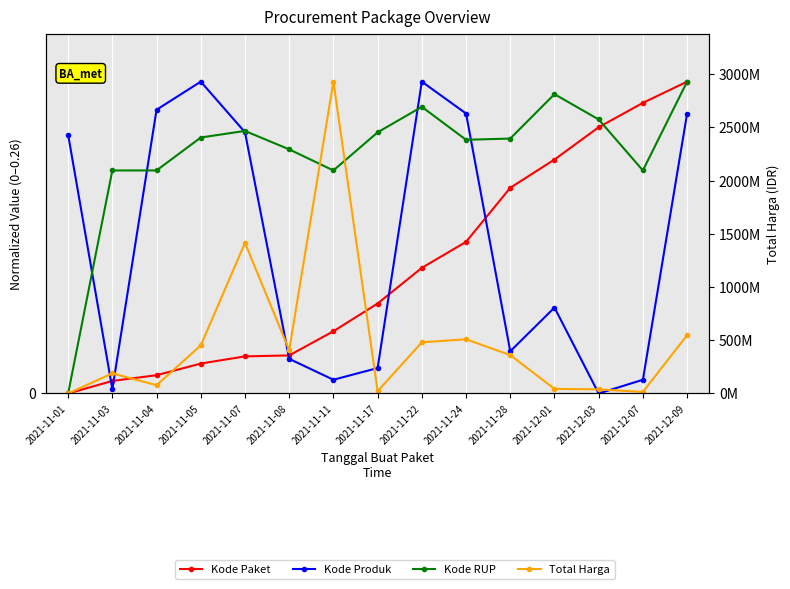

What are all the series names shown in the legend?

Kode Paket, Kode Produk, Kode RUP, Total Harga